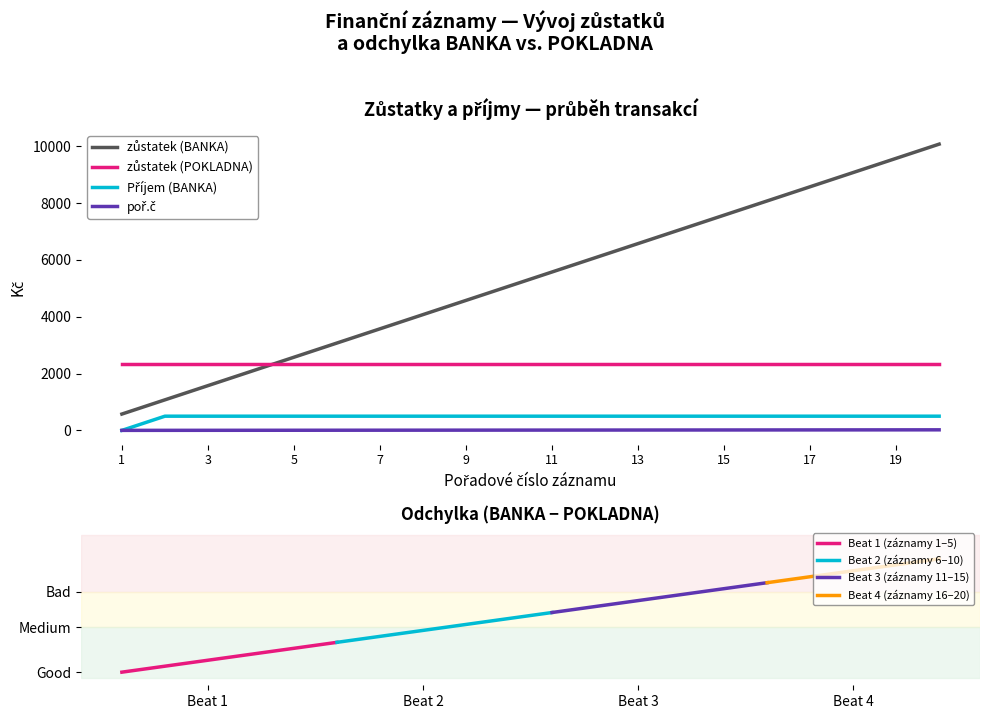

What is the difference between the zůstatek (BANKA) values at 19 and 13?

3000.0